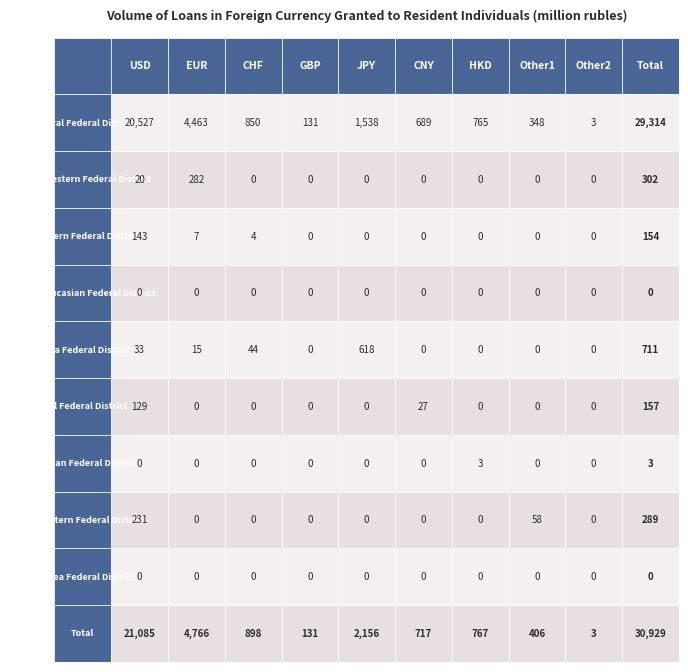

The value of North-Western Federal District at 5 is 0. True or false?

True